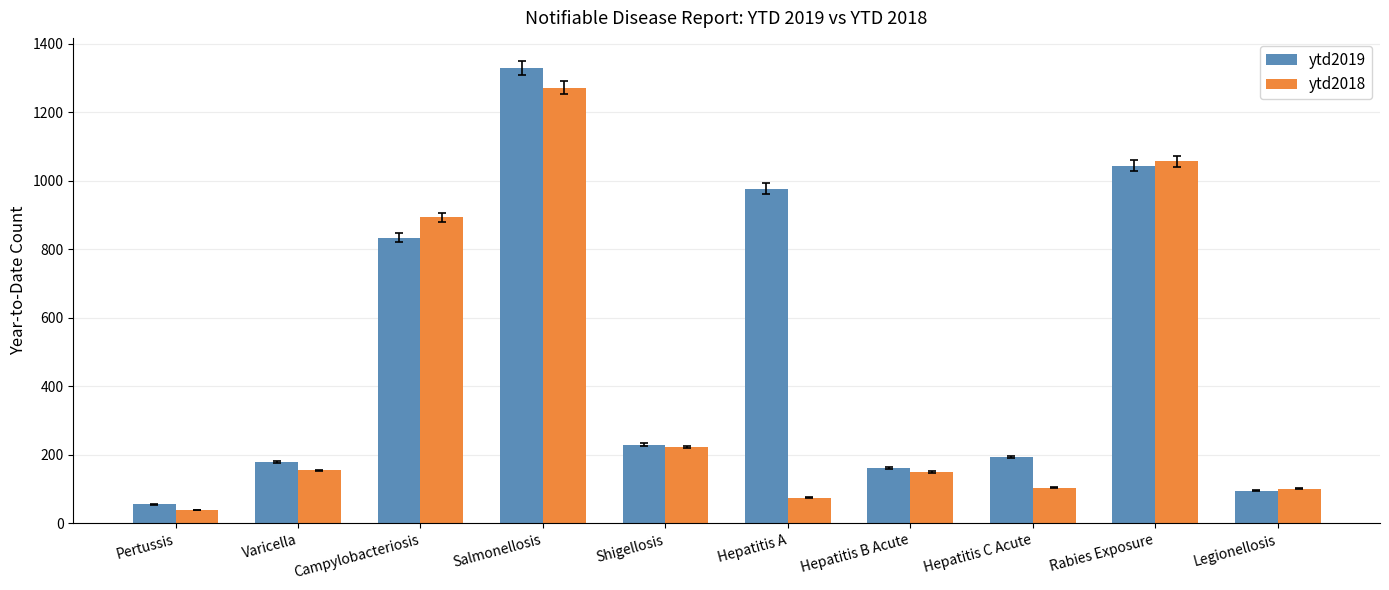

At which category is the sum across all series the highest?

Salmonellosis